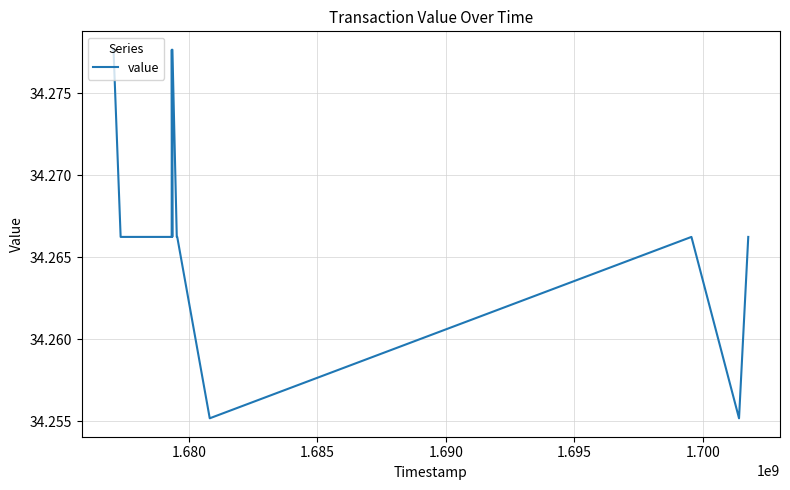

Count the values in the range 34 to 35.

20